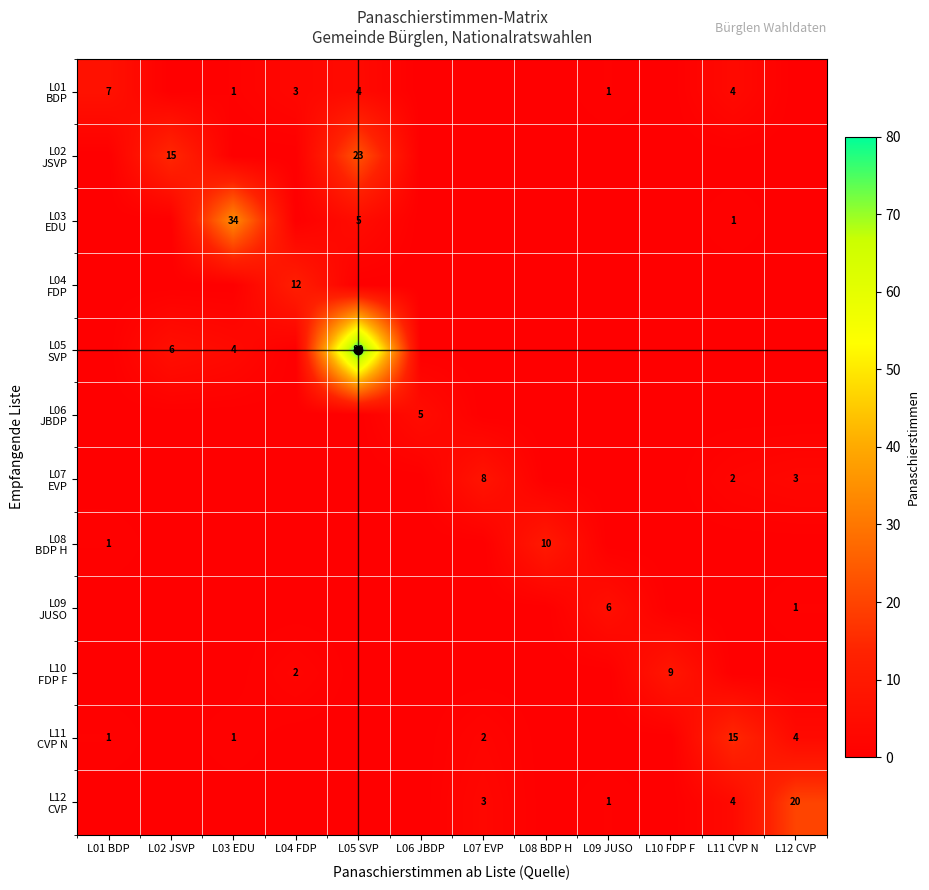

What is the difference between the maximum and minimum values in the L03 EDU series?

34